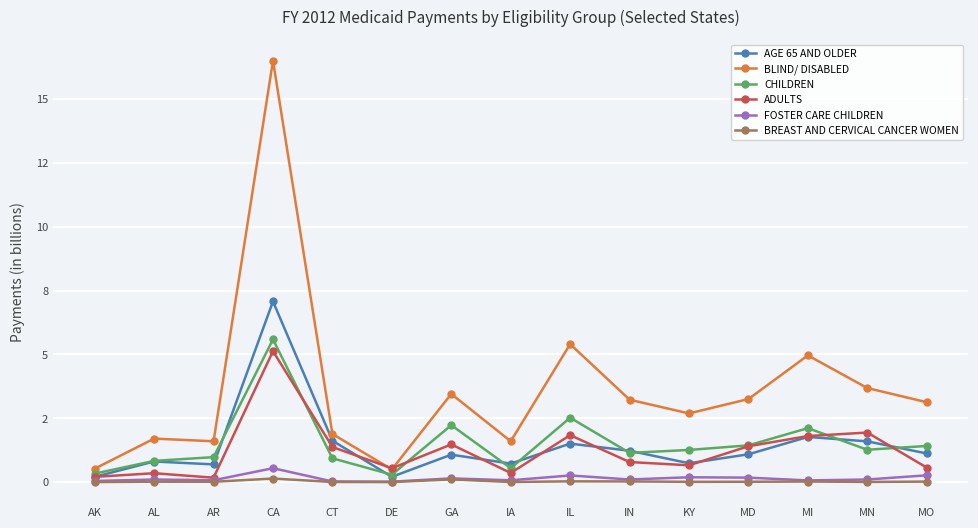

True or false: ADULTS has more than 2 points higher than both neighbors.

True